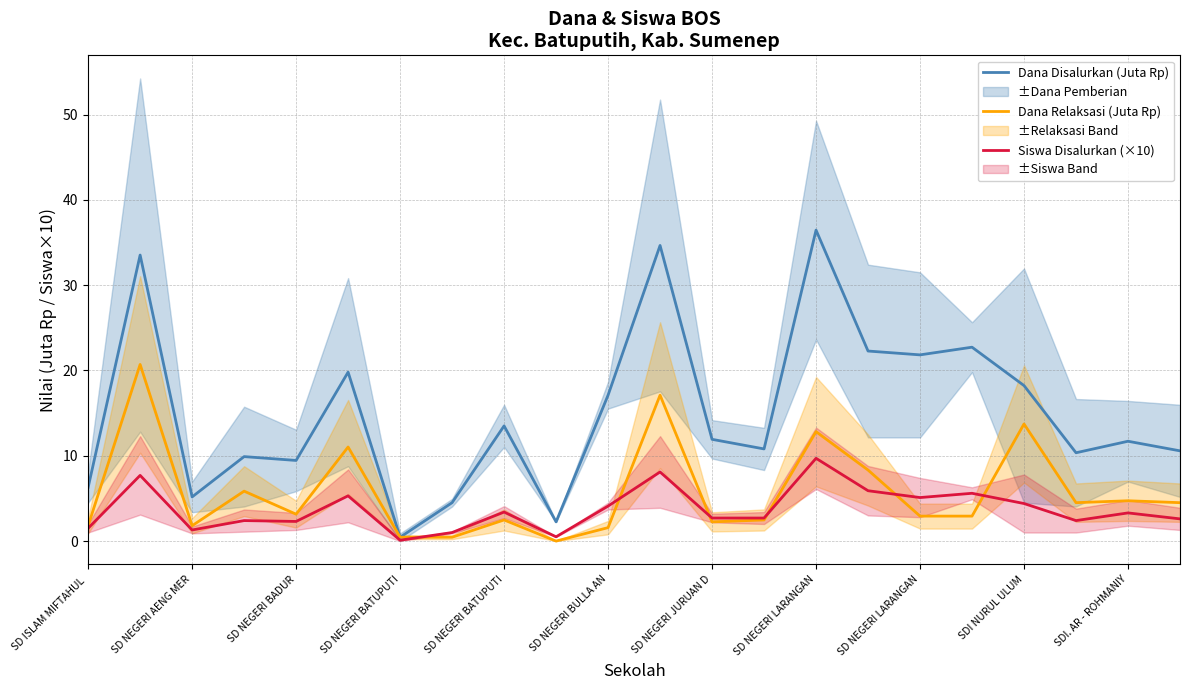

How many values in the Siswa Disalurkan (×10) series are below 3?

11